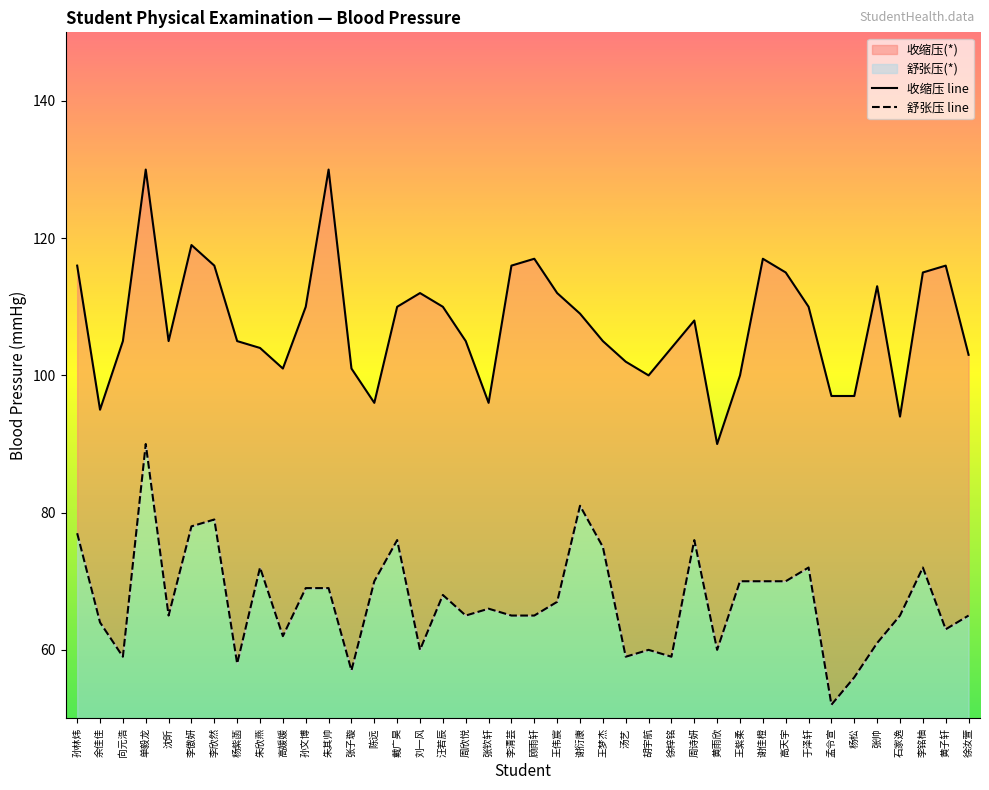

How many data points in 收缩压(*) are above 108?

19